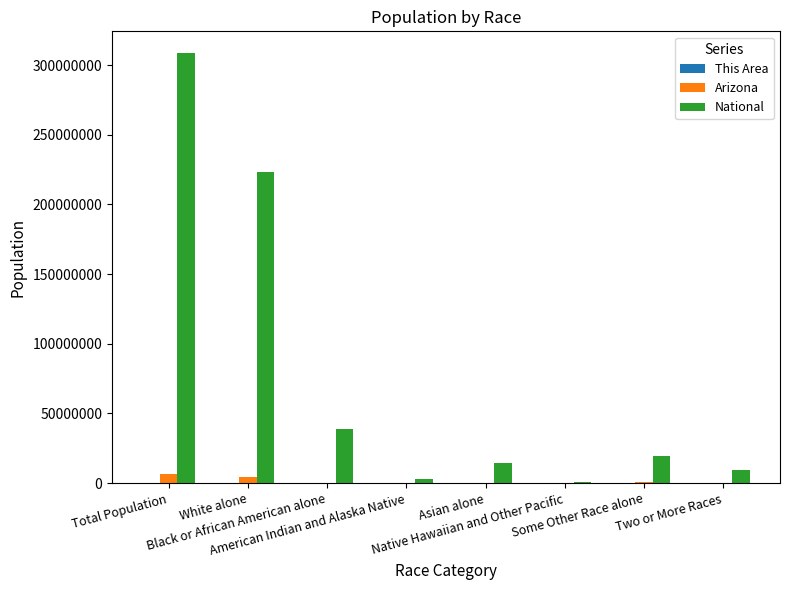

Which series has the largest total across all categories?

National